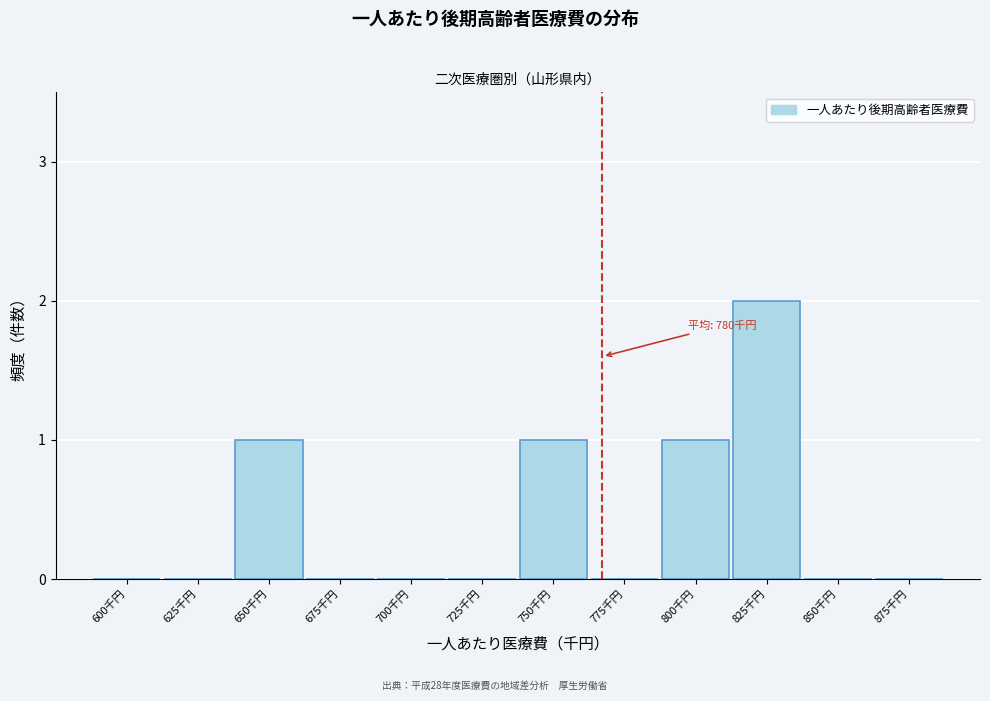

Reading right to left, what are all the values shown in this chart?

875千円=0	850千円=0	825千円=2	800千円=1	775千円=0	750千円=1	725千円=0	700千円=0	675千円=0	650千円=1	625千円=0	600千円=0